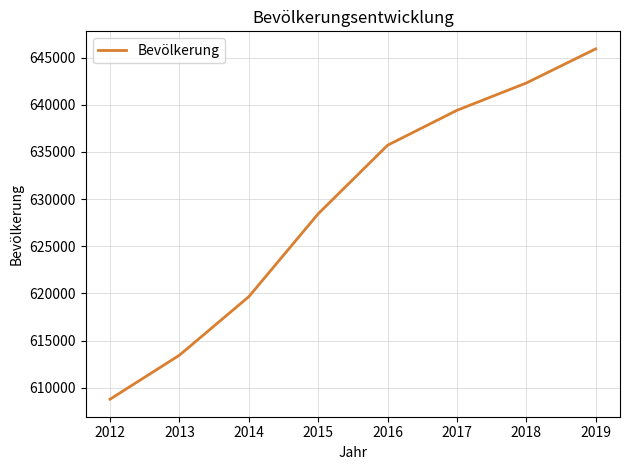

What is the difference between the values at 2019 and 2014?

26272